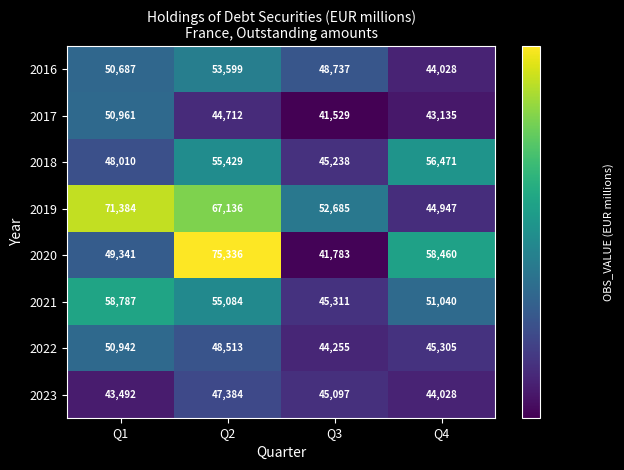

What is the difference between the highest and lowest values at Q2?

30624